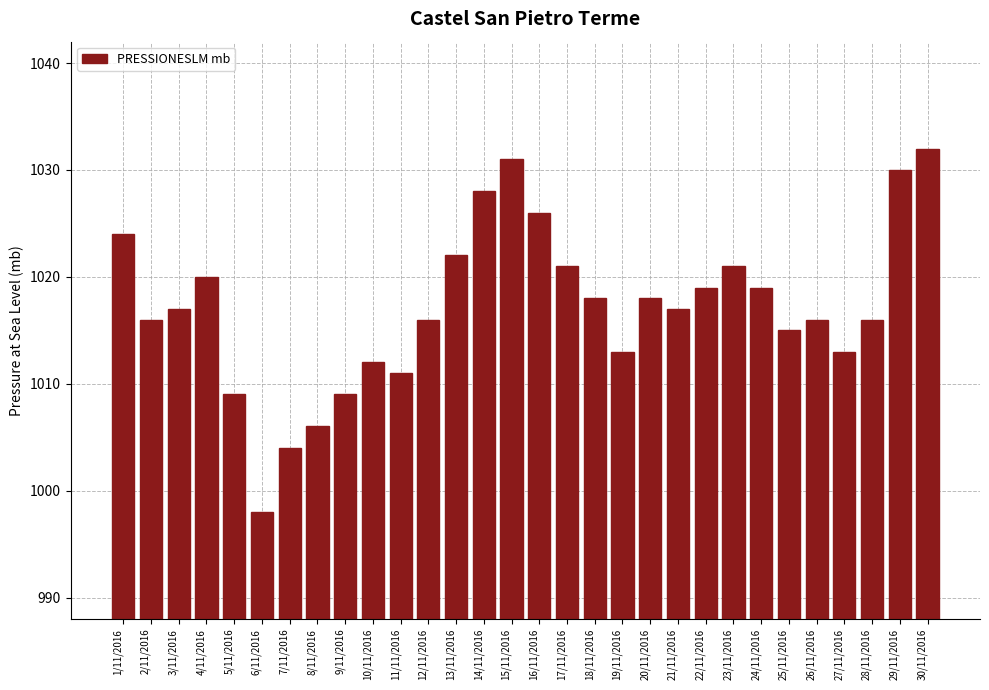

Reading left to right, transcribe all the data shown in this chart.

1024	1016	1017	1020	1009	998	1004	1006	1009	1012	1011	1016	1022	1028	1031	1026	1021	1018	1013	1018	1017	1019	1021	1019	1015	1016	1013	1016	1030	1032